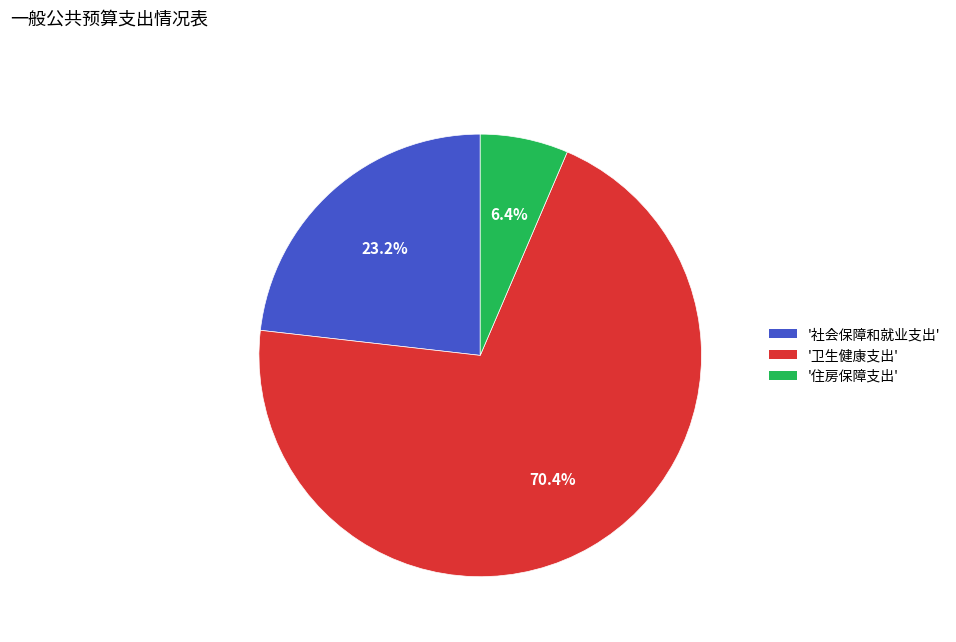

Combined, do '社会保障和就业支出' and '卫生健康支出' account for over 50%?

Yes